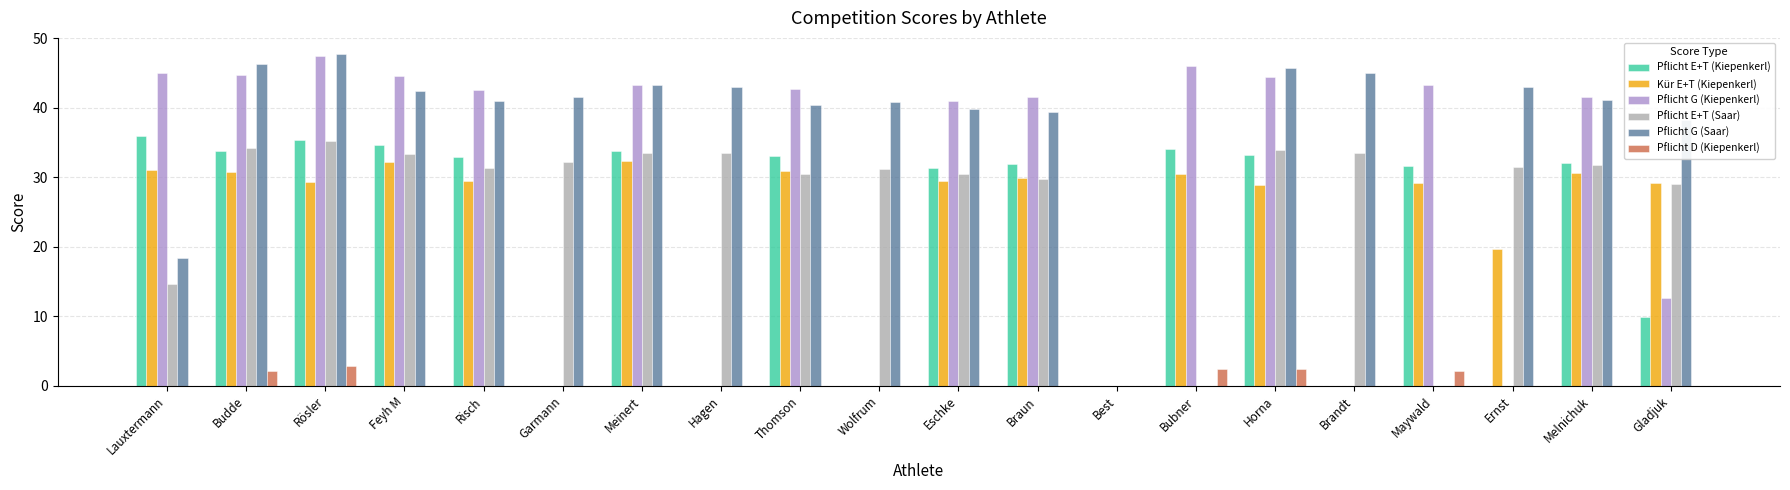

Which category has the highest value in the Pflicht G (Kiepenkerl) series?

Rösler